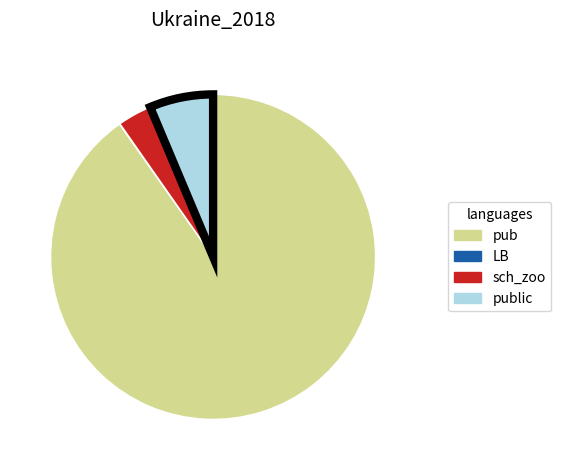

Is there any slice that represents more than half of the pie?

Yes